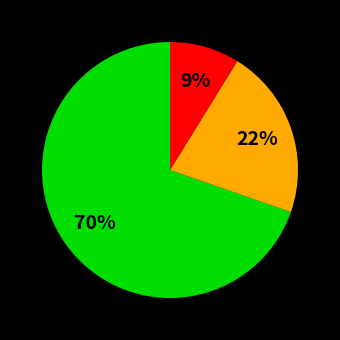

How many segments does this pie chart have?

3